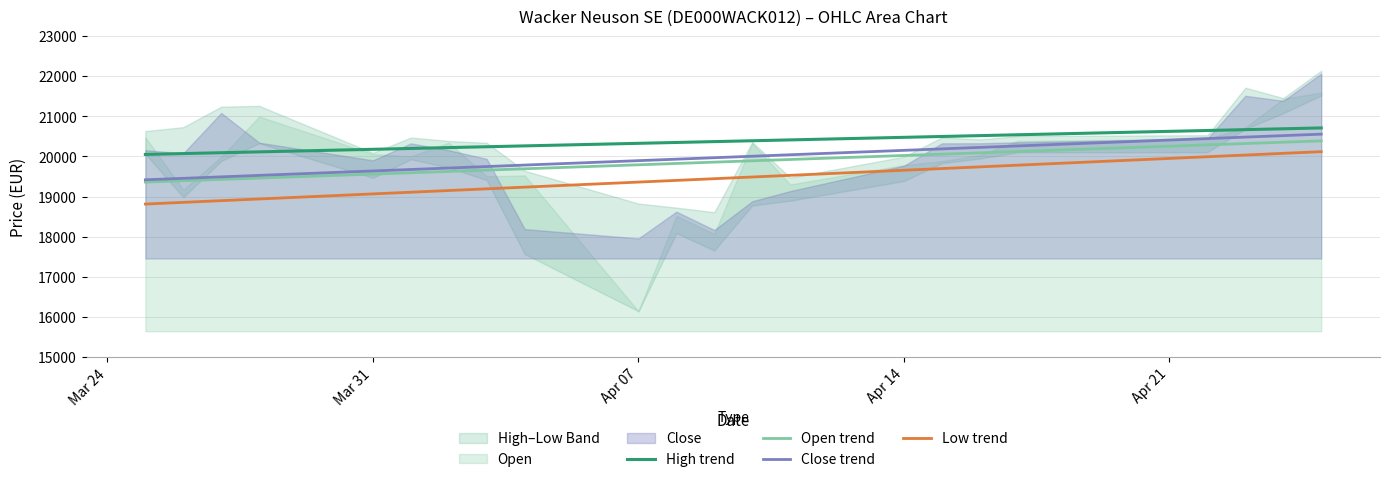

True or false: Open trend and Close trend intersect in this chart.

False